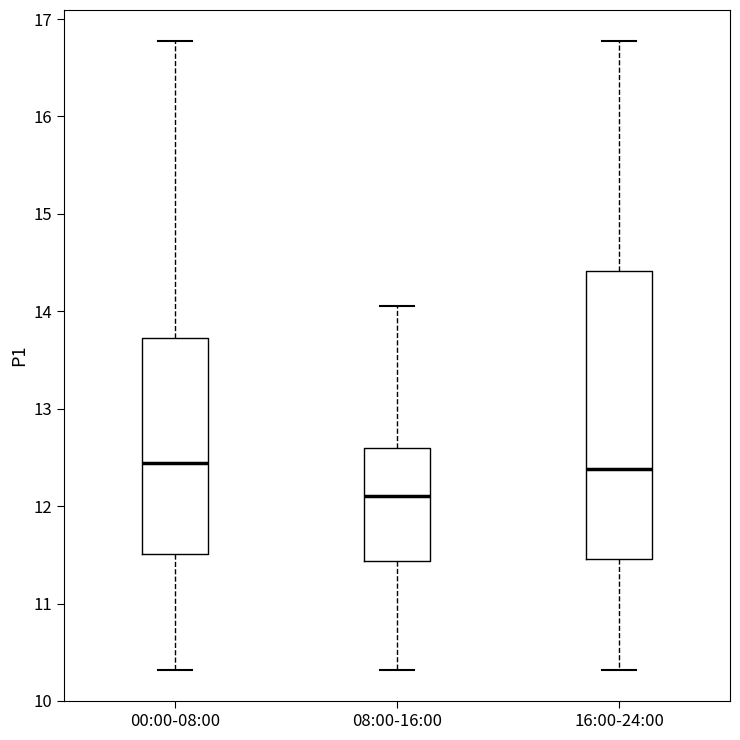

Reading left to right, read every box against the y-axis: the position of its median line, the range the box covers, and the ends of its whiskers. The values are not printed on the chart, so give them approximately, as read against the axis.

00:00-08:00: median 12.4, box 11.5 to 13.7, whiskers 10.3 to 16.8
08:00-16:00: median 12.1, box 11.4 to 12.6, whiskers 10.3 to 14.1
16:00-24:00: median 12.4, box 11.5 to 14.4, whiskers 10.3 to 16.8